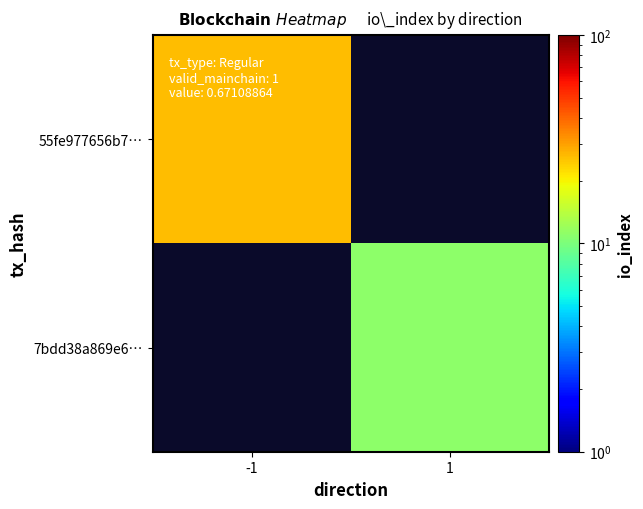

Which category has the lowest value in the 7bdd38a869e6… series?

-1